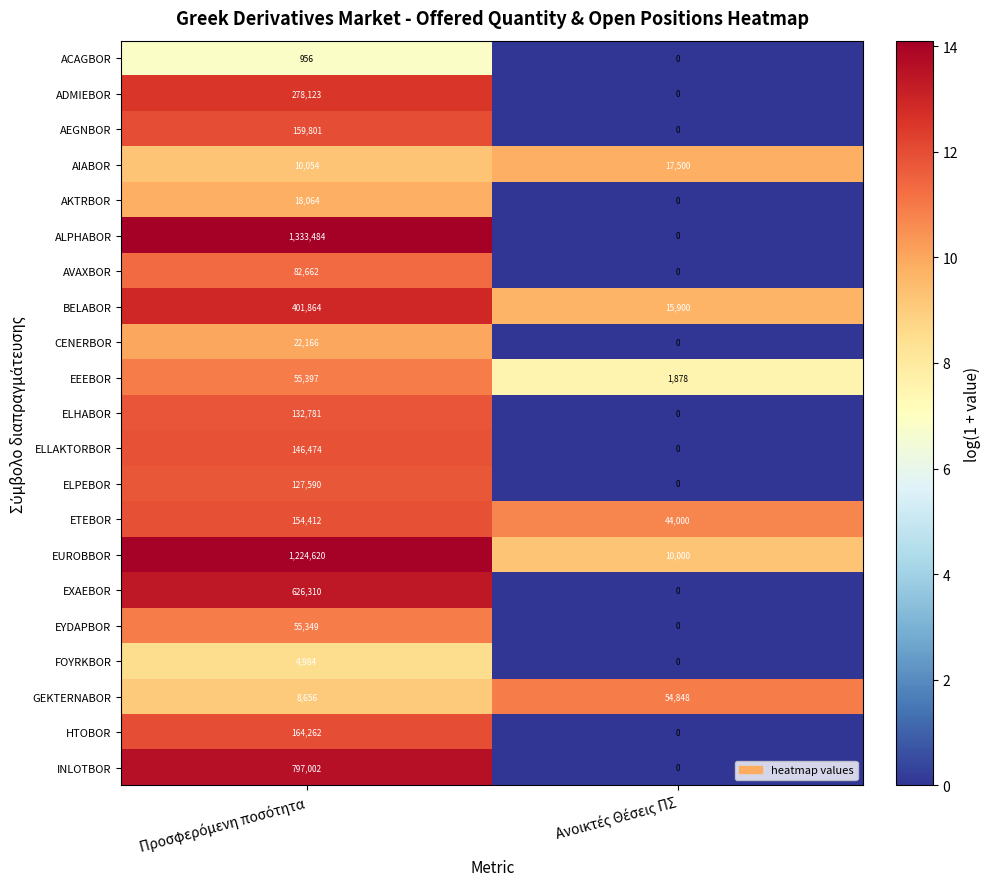

Which series has the widest spread of values?

ALPHABOR